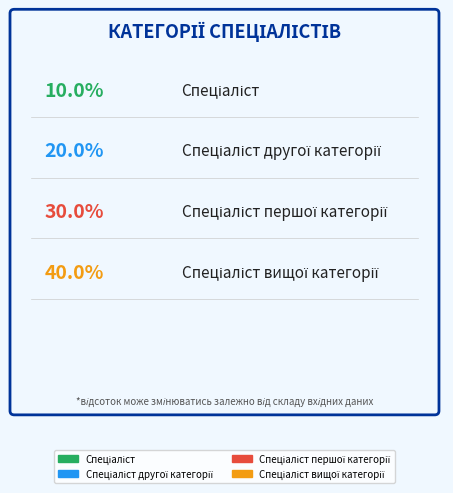

To the nearest percent, what percentage of the pie is Спеціаліст першої категорії?

30%